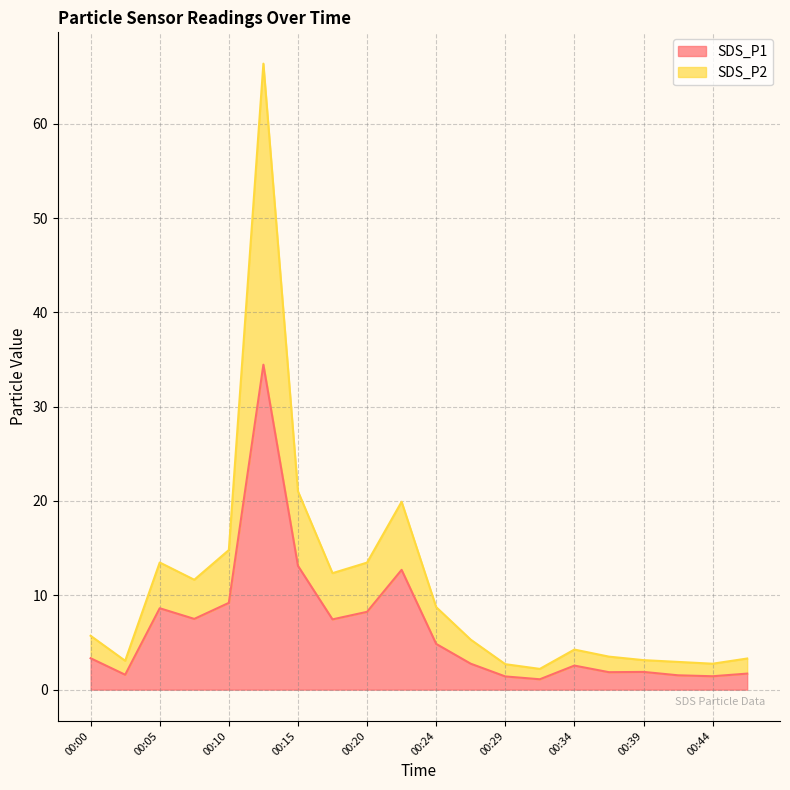

True or false: SDS_P2 and SDS_P1 intersect in this chart.

False